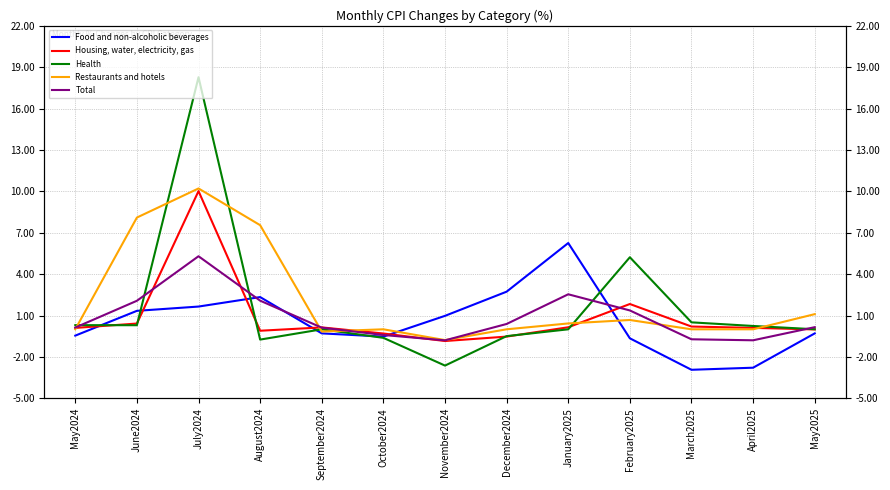

How many lines are shown in the chart?

5